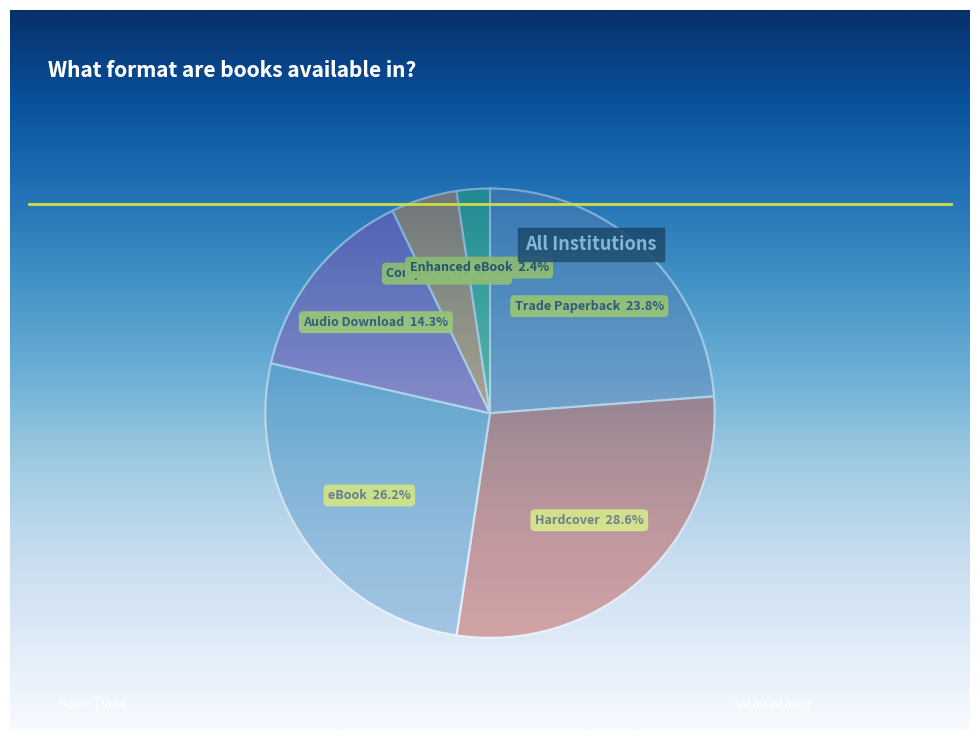

Rank the categories by value from lowest to highest.

Enhanced eBook, Compact Disk, Audio Download, Trade Paperback, eBook, Hardcover